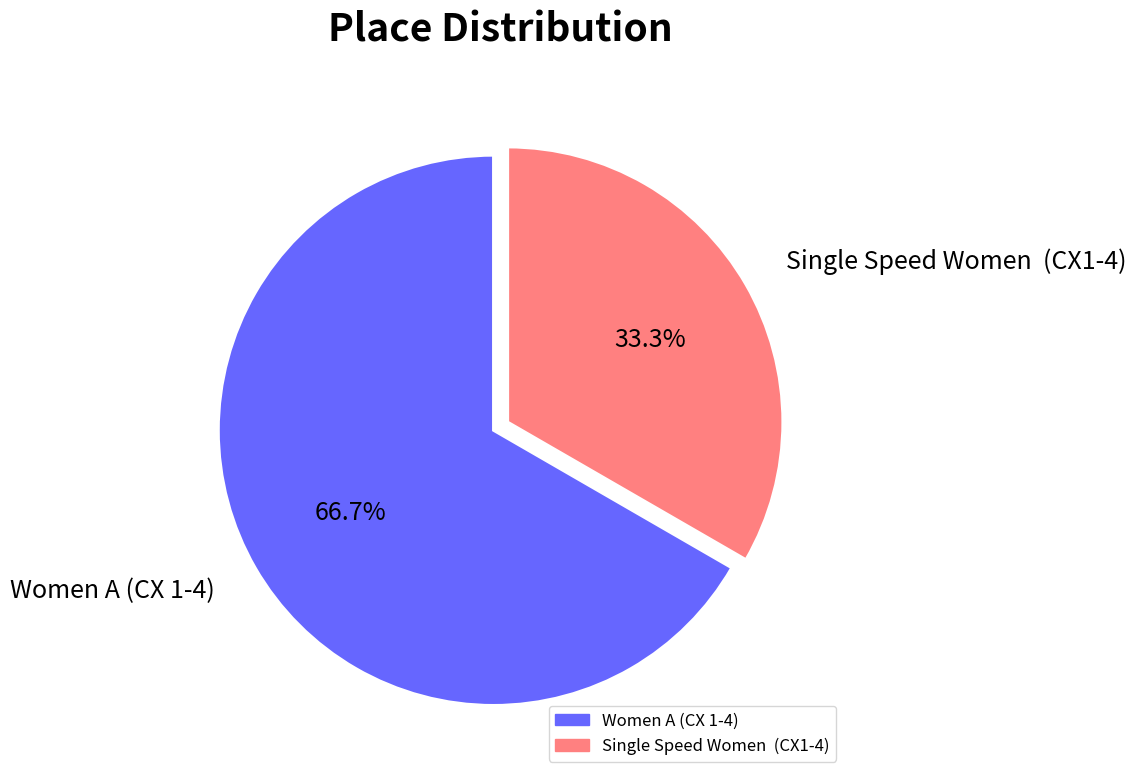

What percentage is the Women A (CX 1-4) slice, to the nearest percent?

67%